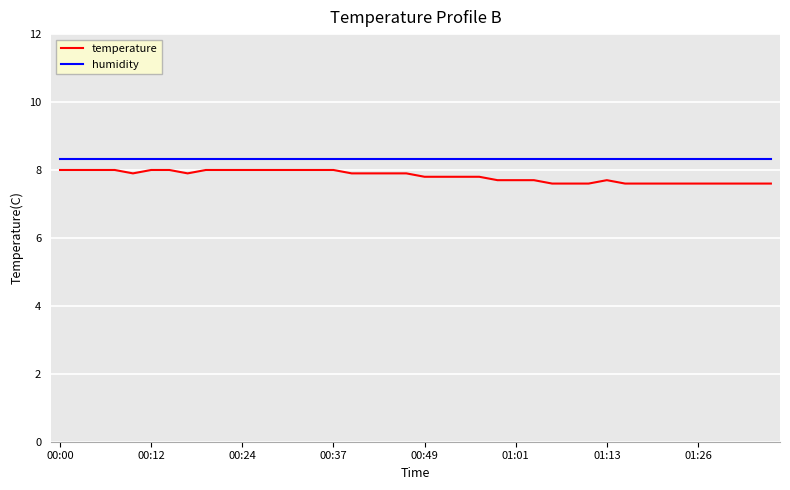

Rank the series by their average value, from lowest to highest.

temperature, humidity